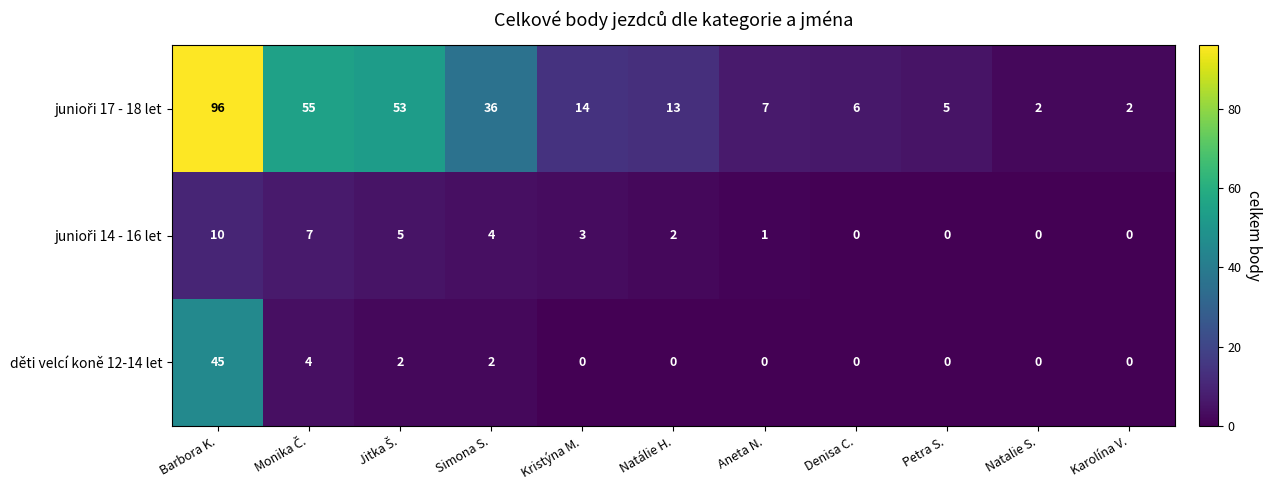

The děti velcí koně 12-14 let series shows 26 at Natálie H.. True or false?

False